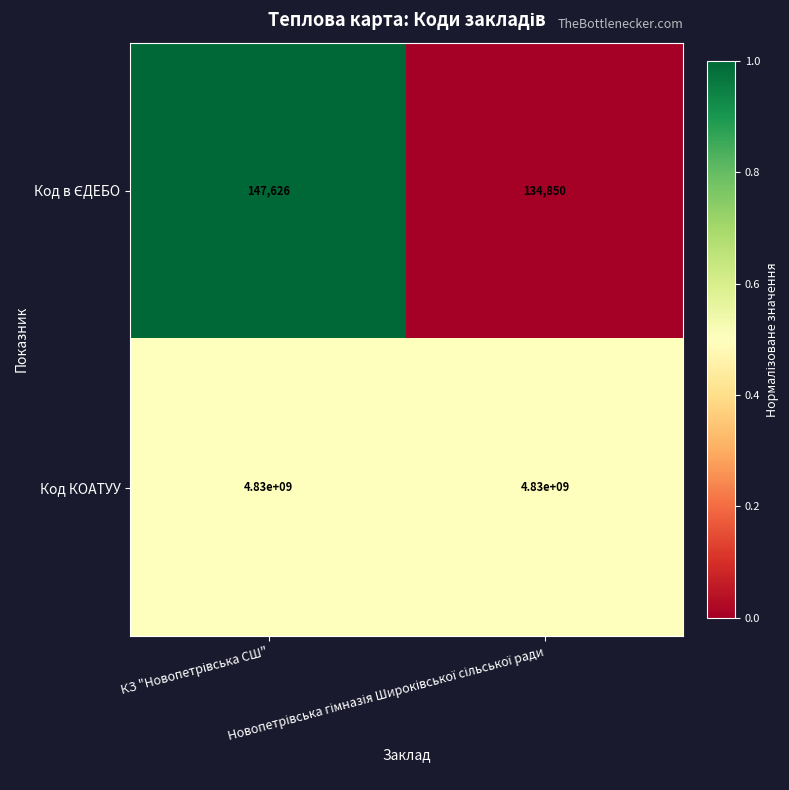

What is the smallest value displayed?

134850